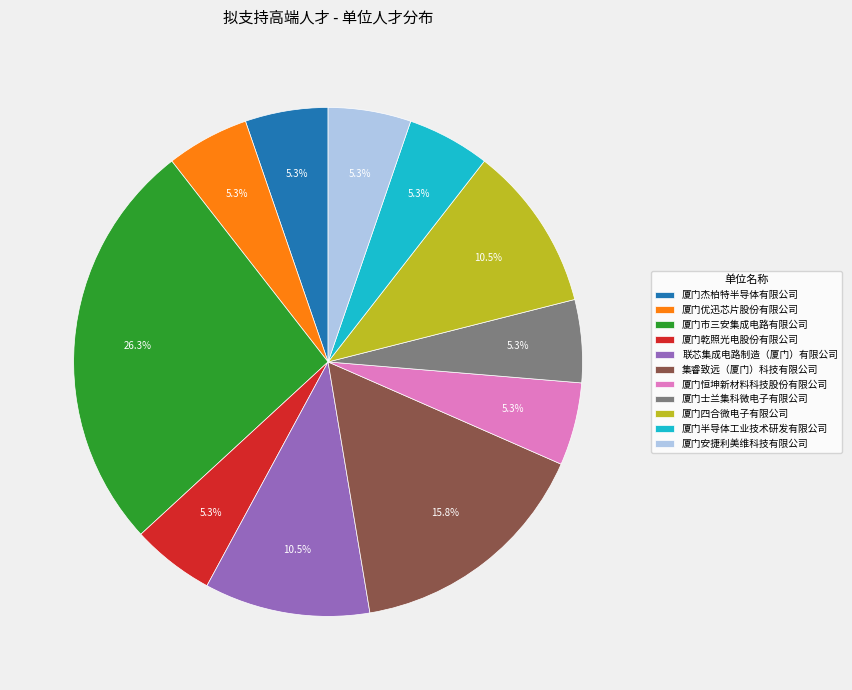

True or false: 集睿致远（厦门）科技有限公司 accounts for 16% of the total.

True